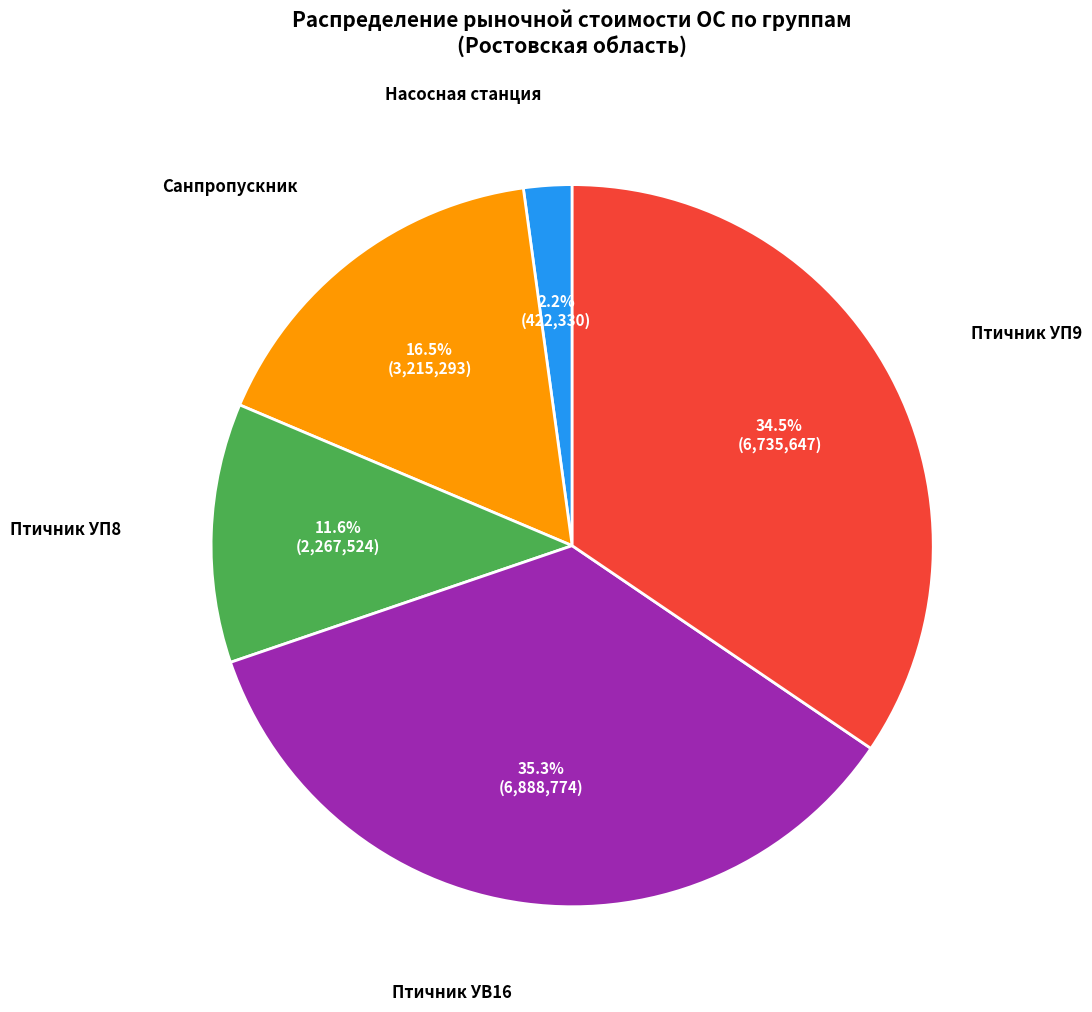

Is there a majority slice in this chart?

No